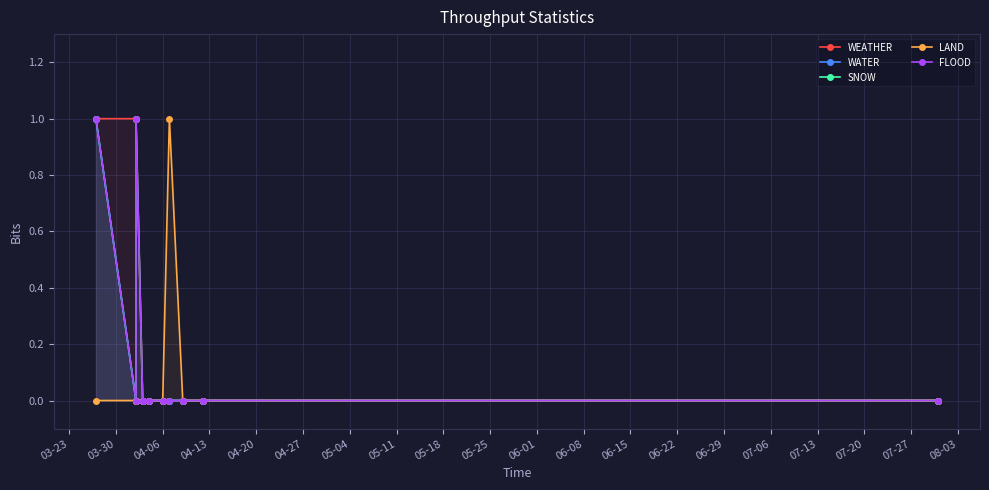

What is the difference between the maximum and minimum values in the WEATHER series?

1